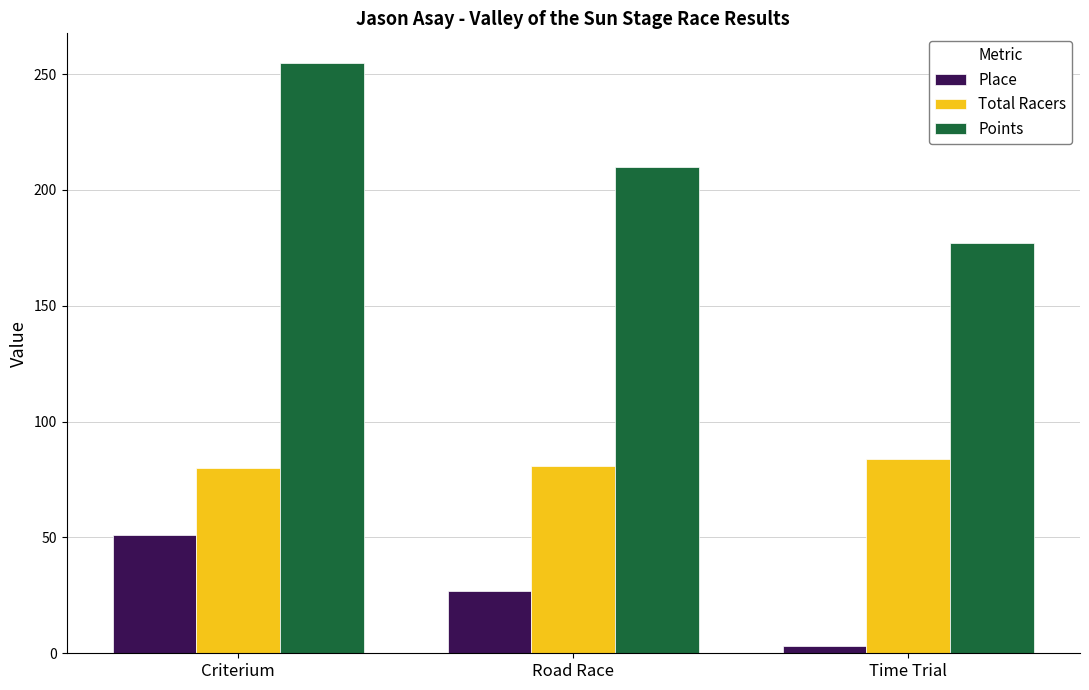

At which category is the sum across all series the highest?

Criterium